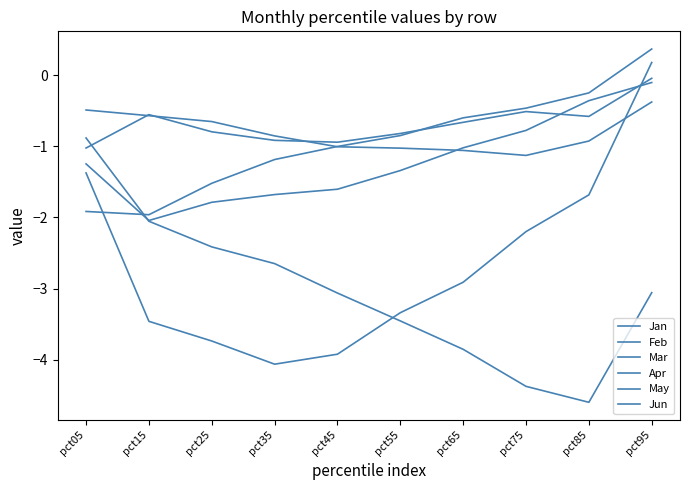

Is this an area chart (filled region under the line)?

No